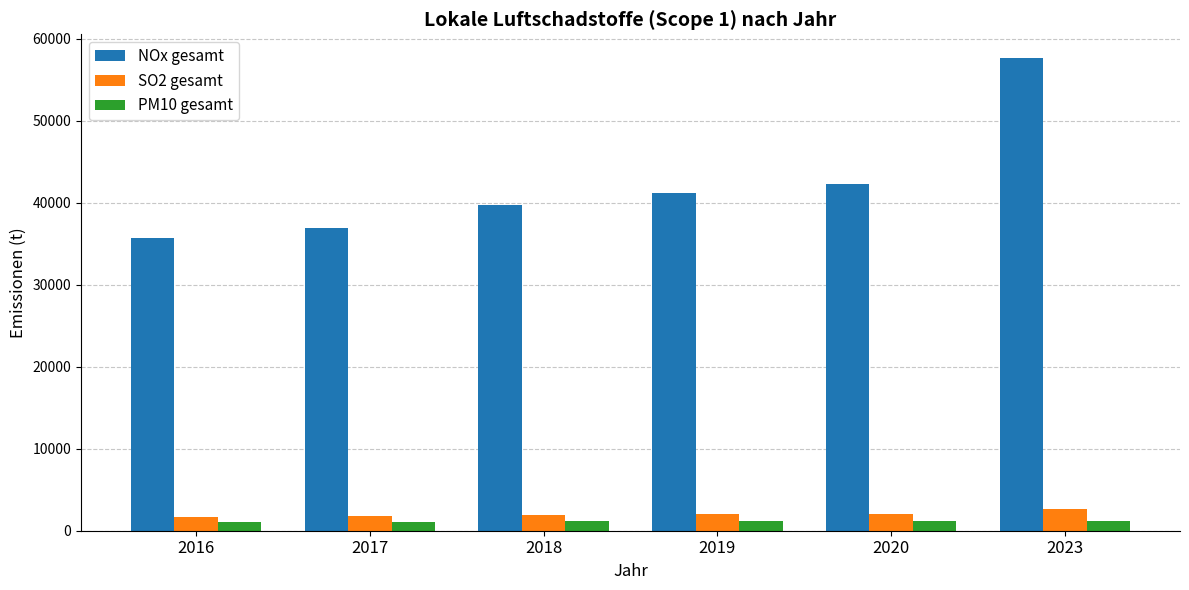

List the series in order of their peak value, highest first.

NOx gesamt, SO2 gesamt, PM10 gesamt